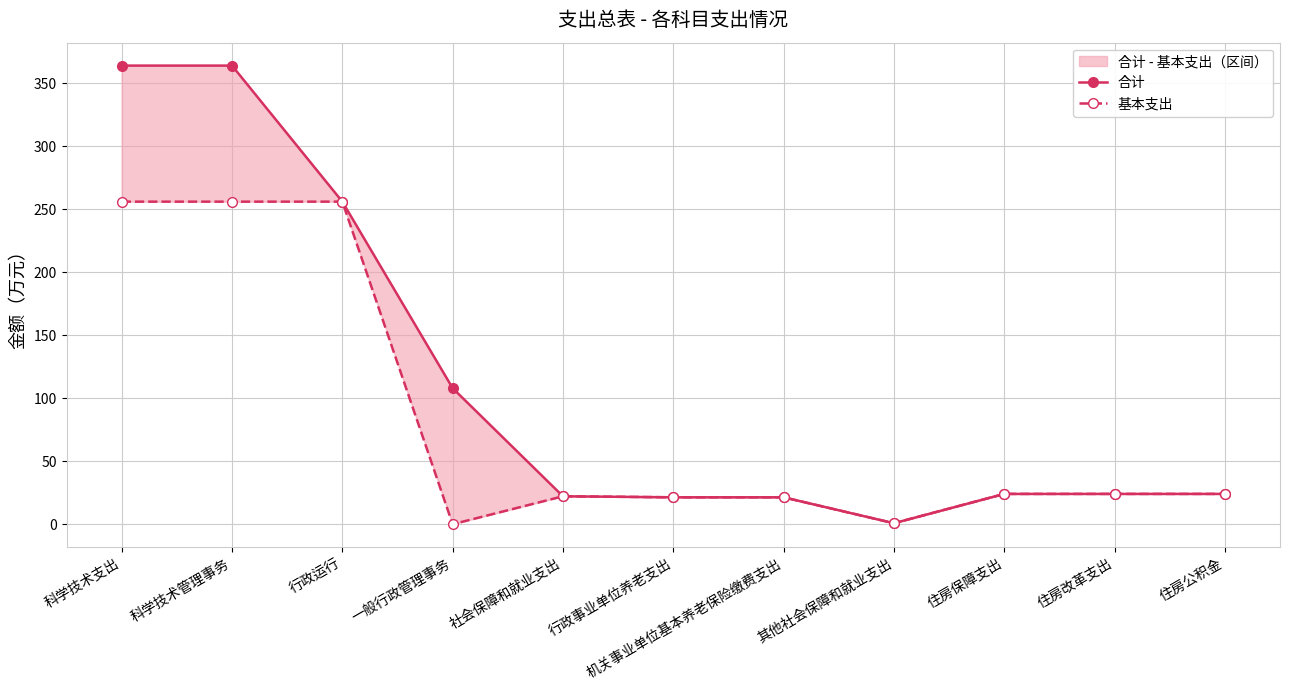

True or false: 合计 has a value of 0.8 at 其他社会保障和就业支出.

True